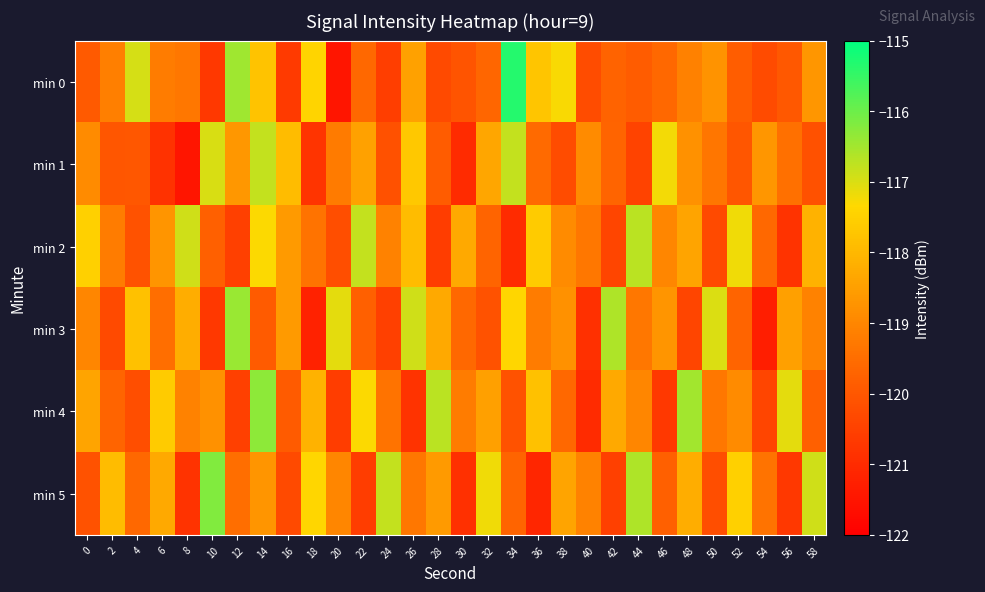

Reading left to right, list all the values displayed in this chart.

min 0: 0=-119.9	2=-119.1	4=-117.0	6=-119.2	8=-119.3	10=-120.7	12=-116.5	14=-117.8	16=-120.6	18=-117.4	20=-121.5	22=-119.6	24=-120.6	26=-118.5	28=-120.3	30=-120.1	32=-119.7	34=-115.3	36=-117.7	38=-117.3	40=-120.2	42=-119.7	44=-119.9	46=-119.6	48=-119.1	50=-118.7	52=-119.8	54=-120.3	56=-120.0	58=-118.7
min 1: 0=-118.9	2=-120.0	4=-120.0	6=-120.8	8=-121.5	10=-117.0	12=-118.7	14=-116.8	16=-117.9	18=-120.8	20=-119.2	22=-118.5	24=-120.1	26=-117.7	28=-119.9	30=-121.0	32=-118.3	34=-116.8	36=-119.6	38=-120.2	40=-118.9	42=-119.7	44=-120.5	46=-117.2	48=-118.8	50=-119.3	52=-120.0	54=-118.7	56=-119.5	58=-120.1
min 2: 0=-117.5	2=-119.2	4=-120.1	6=-118.7	8=-116.9	10=-119.8	12=-120.5	14=-117.3	16=-118.6	18=-119.4	20=-120.2	22=-116.8	24=-119.1	26=-117.9	28=-120.6	30=-118.3	32=-119.7	34=-121.0	36=-117.6	38=-118.9	40=-119.3	42=-120.4	44=-116.7	46=-119.0	48=-118.4	50=-120.3	52=-117.2	54=-119.6	56=-120.8	58=-118.1
min 3: 0=-119.0	2=-120.3	4=-117.8	6=-119.5	8=-118.2	10=-120.7	12=-116.4	14=-119.9	16=-118.6	18=-121.2	20=-117.1	22=-119.8	24=-120.5	26=-116.9	28=-118.3	30=-119.6	32=-120.1	34=-117.4	36=-119.2	38=-118.8	40=-120.9	42=-116.6	44=-119.3	46=-118.7	48=-120.4	50=-117.0	52=-119.7	54=-121.3	56=-118.5	58=-119.1
min 4: 0=-118.4	2=-119.7	4=-120.2	6=-117.6	8=-119.1	10=-118.8	12=-120.5	14=-116.3	16=-119.9	18=-118.1	20=-120.6	22=-117.3	24=-119.4	26=-120.8	28=-116.7	30=-119.2	32=-118.5	34=-120.1	36=-117.8	38=-119.6	40=-121.0	42=-118.3	44=-119.0	46=-120.7	48=-116.5	50=-119.3	52=-118.9	54=-120.4	56=-117.1	58=-119.8
min 5: 0=-120.1	2=-117.9	4=-119.6	6=-118.3	8=-120.8	10=-116.2	12=-119.5	14=-118.7	16=-120.3	18=-117.4	20=-119.0	22=-120.6	24=-116.8	26=-119.3	28=-118.6	30=-120.9	32=-117.2	34=-119.7	36=-121.1	38=-118.4	40=-119.1	42=-120.5	44=-116.6	46=-119.8	48=-118.2	50=-120.2	52=-117.5	54=-119.4	56=-120.7	58=-116.9